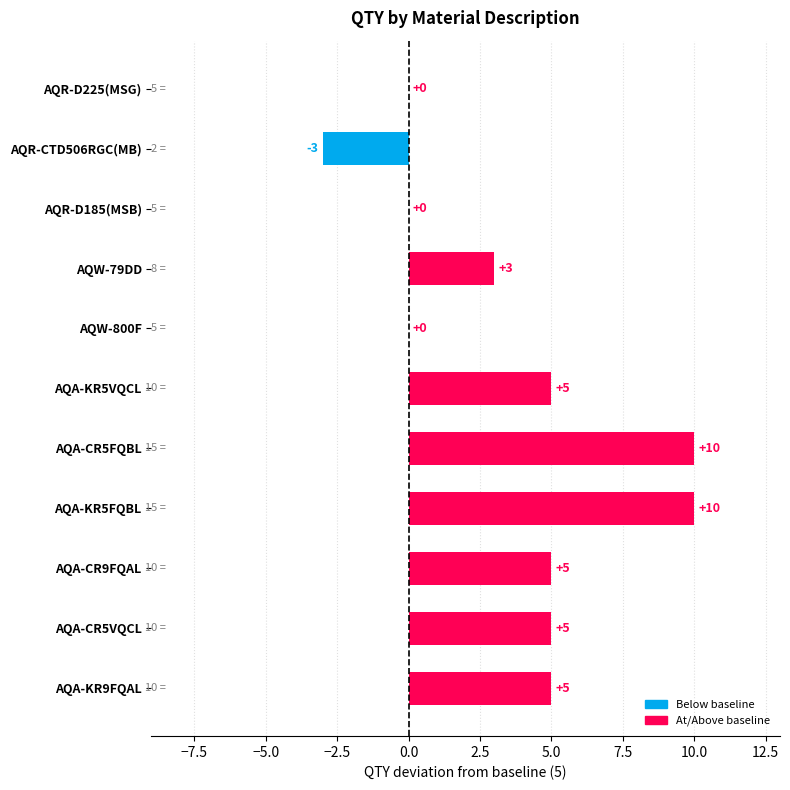

At which label is the value closest to 3?

AQW-79DD